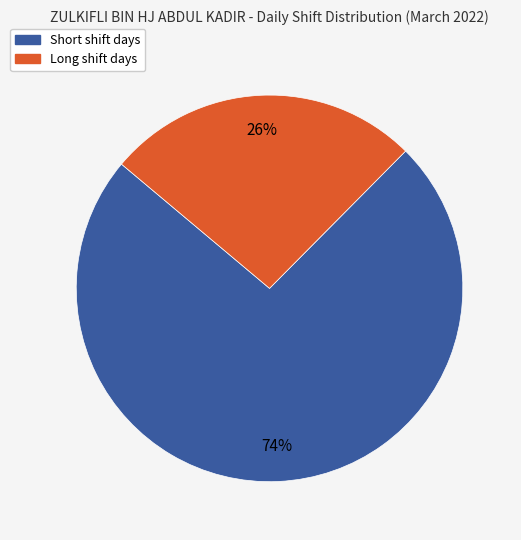

Is there any slice that represents more than half of the pie?

Yes